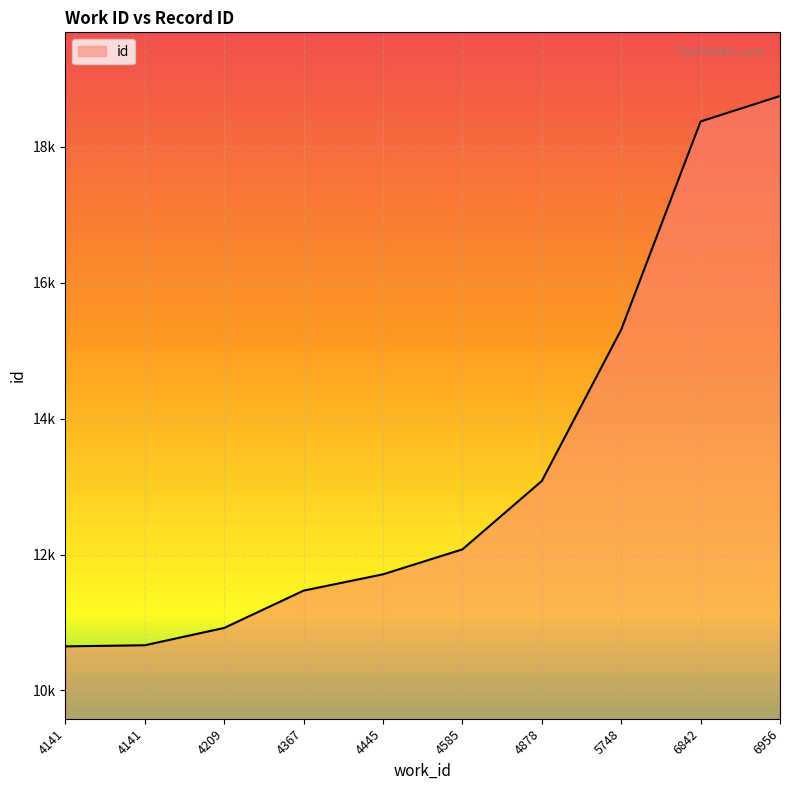

The chart shows a value of 23710 at 5748. True or false?

False